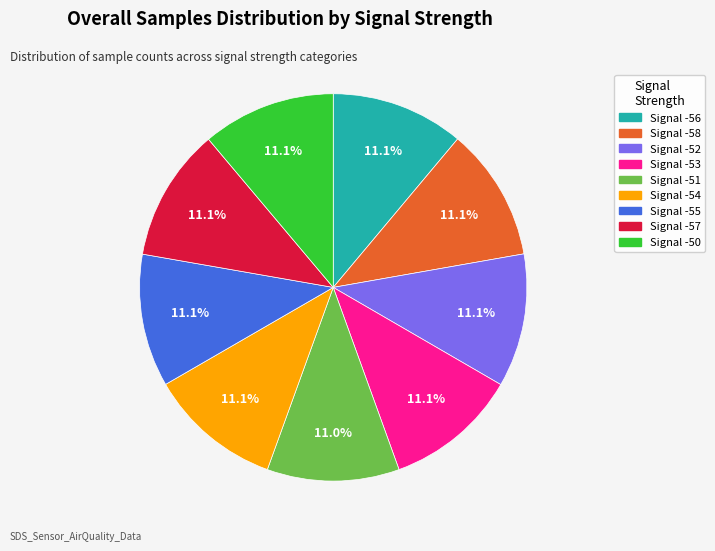

What is the ratio of the value at Signal -50 to the value at Signal -55?

1.0